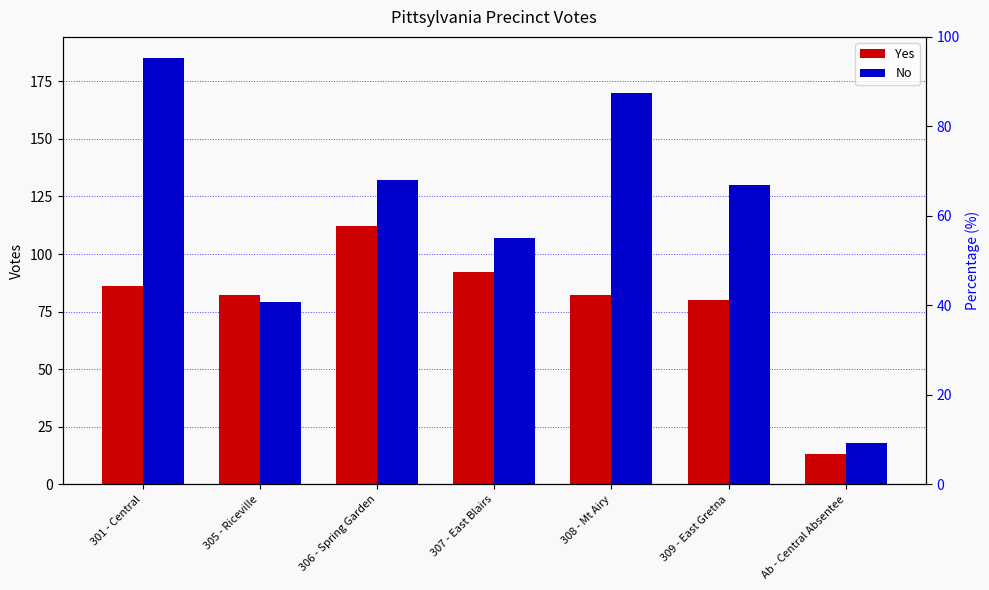

Rank the categories by Yes value from highest to lowest.

306 - Spring Garden, 307 - East Blairs, 301 - Central, 305 - Riceville, 308 - Mt Airy, 309 - East Gretna, Ab - Central Absentee